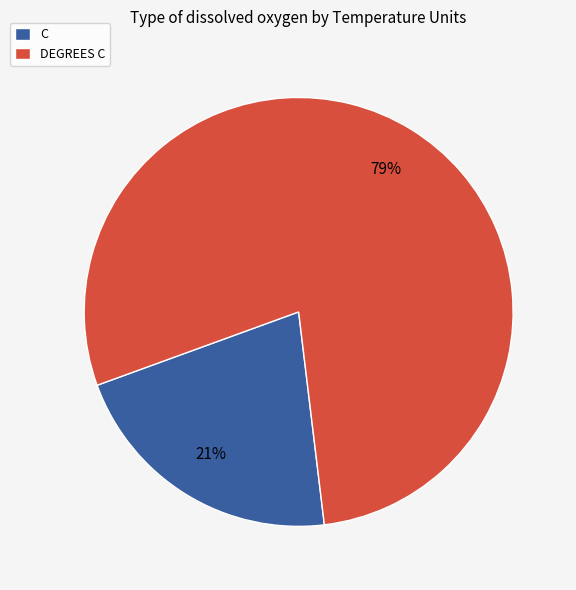

How many slices are in this pie chart?

2